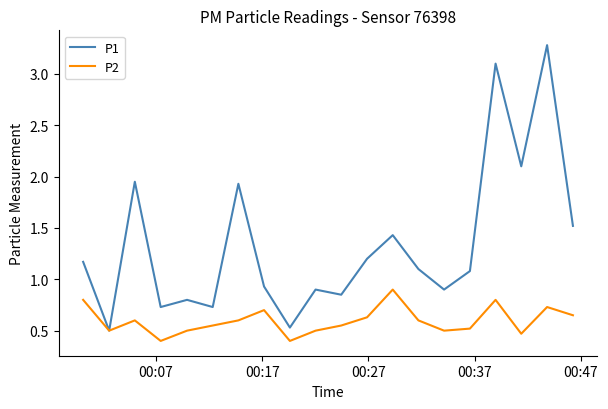

Which series has the widest spread of values?

P1